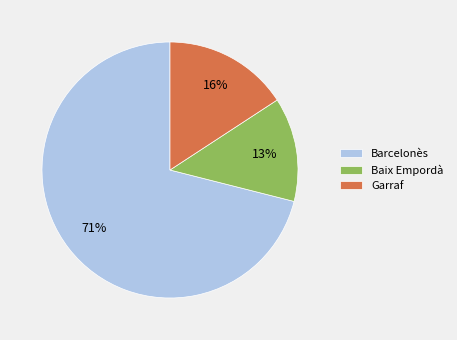

What is the ratio of the value at Garraf to the value at Baix Empordà?

1.2